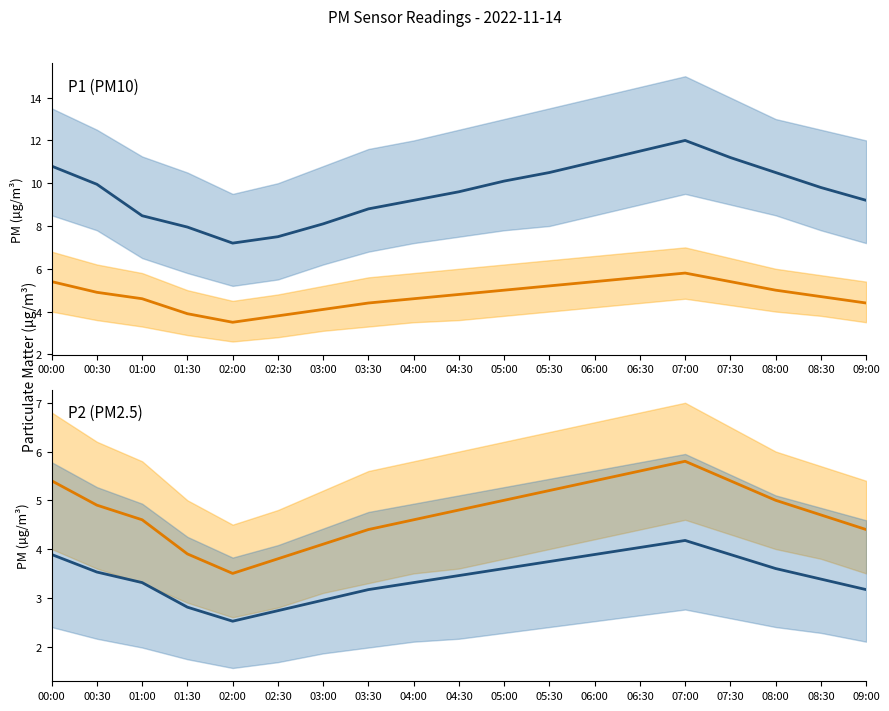

What is the total value across all series at 00:30?

18.4